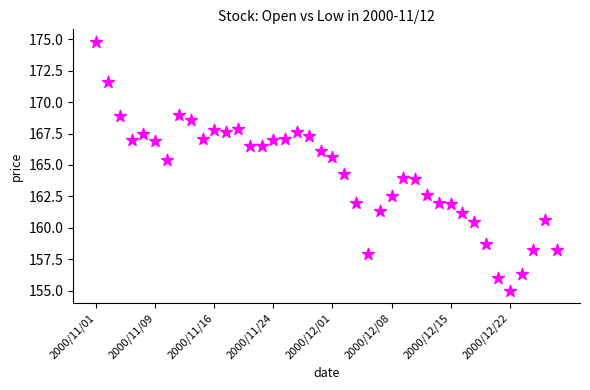

What is the range of Y values (max minus min)?

19.8